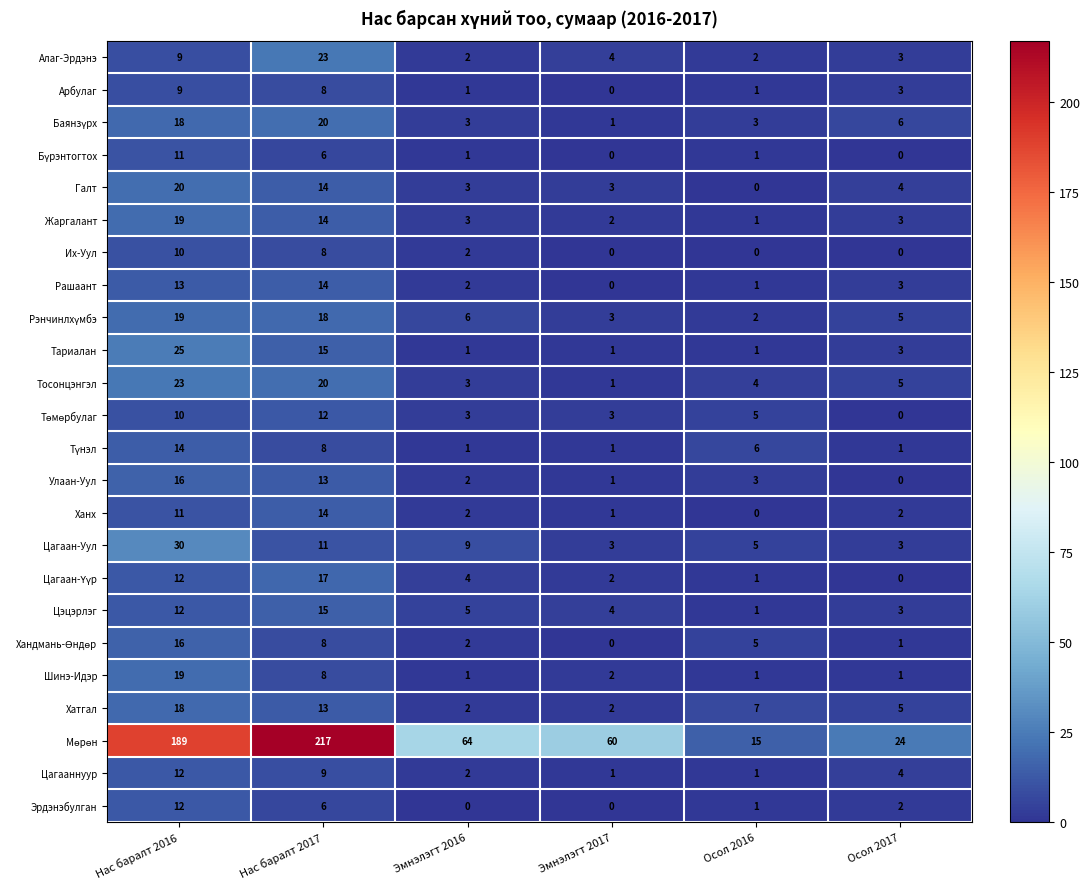

What is the greatest value displayed?

217